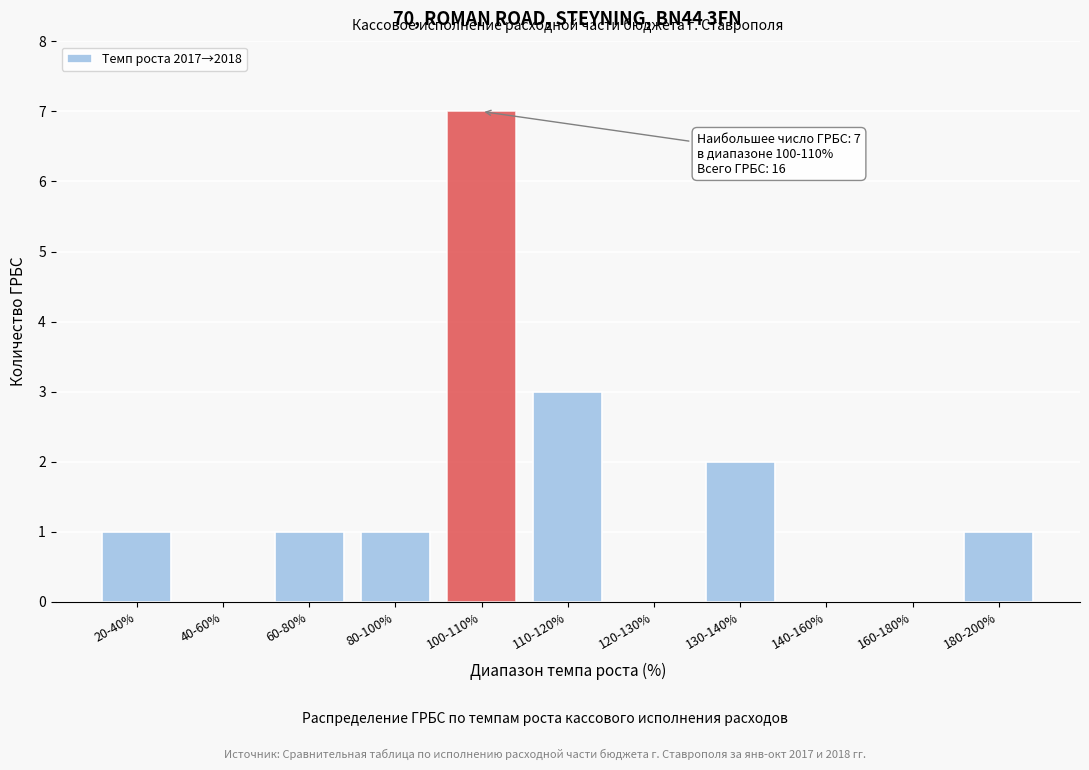

Reading left to right, extract all data points from this chart.

20-40%=1	40-60%=0	60-80%=1	80-100%=1	100-110%=7	110-120%=3	120-130%=0	130-140%=2	140-160%=0	160-180%=0	180-200%=1